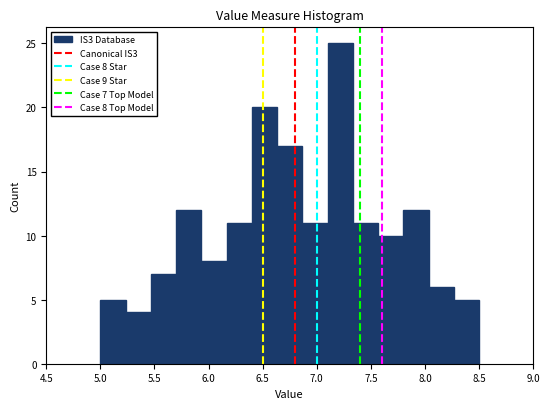

Over which range of the x-axis is the bar tallest?

7.10 to 7.35